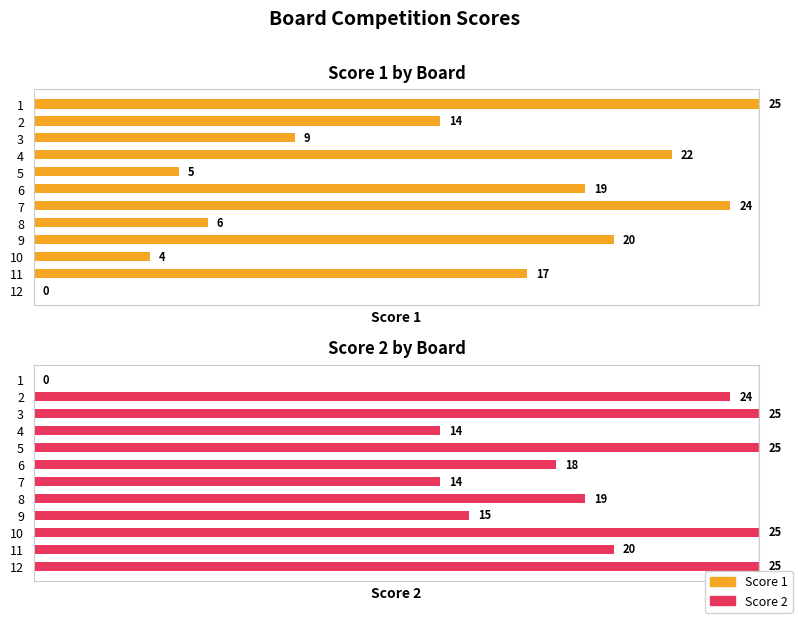

What is the difference between the maximum and minimum values in the Score 2 series?

25